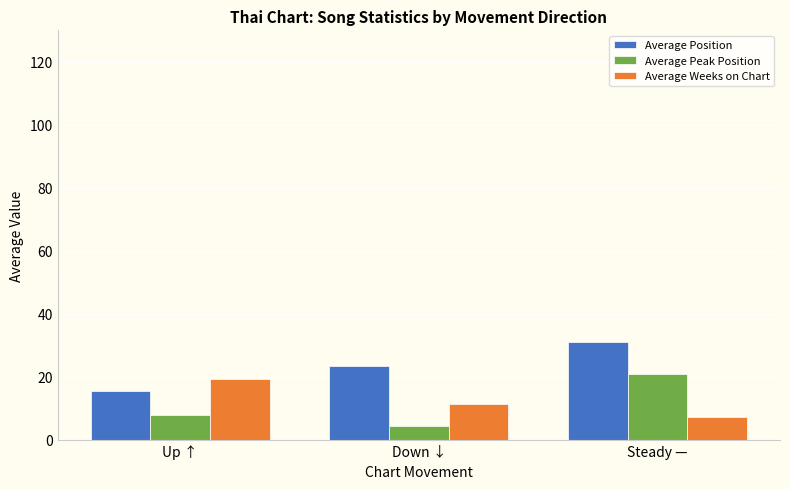

Are the bars horizontal?

No